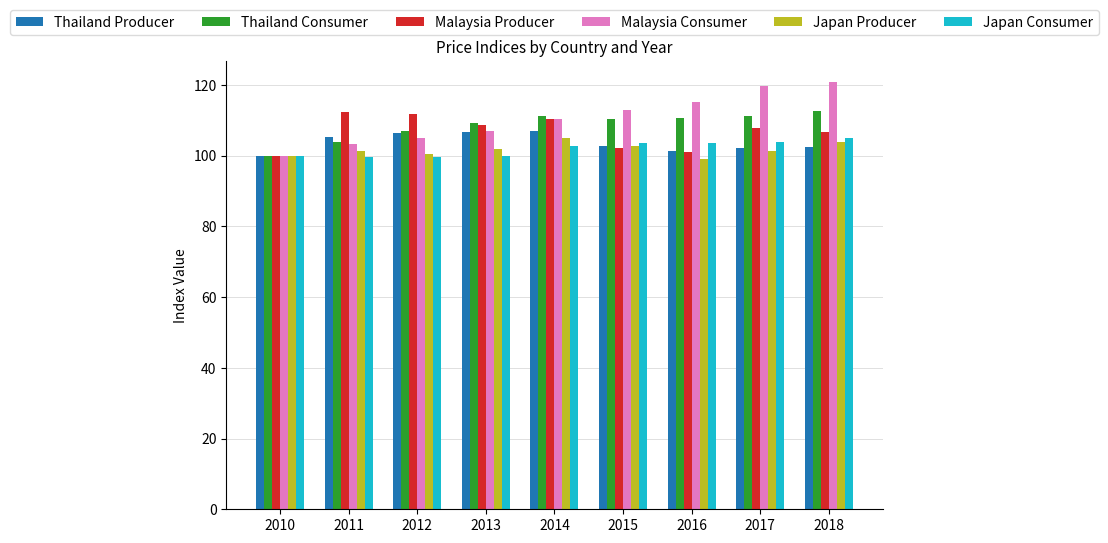

What is the difference between the Malaysia Consumer values at 2015 and 2016?

2.3